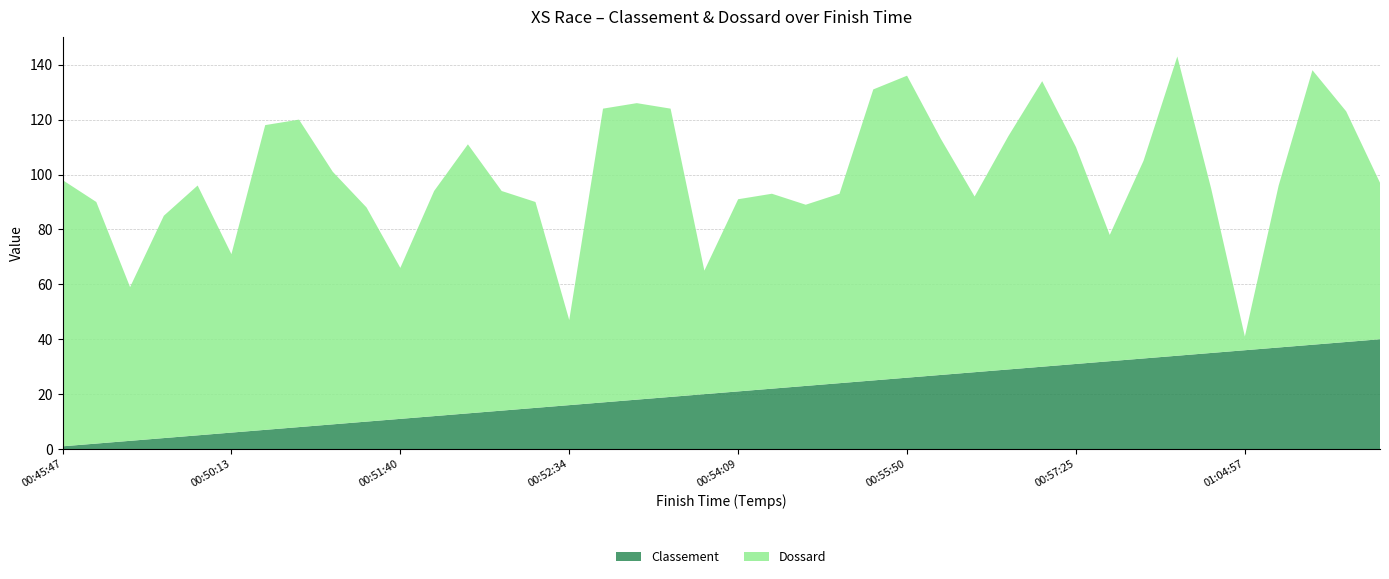

Reading right to left, extract all data points from this chart.

Classement: 40	39	38	37	36	35	34	33	32	31	30	29	28	27	26	25	24	23	22	21	20	19	18	17	16	15	14	13	12	11	10	9	8	7	6	5	4	3	2	1
Dossard: 57	84	100	59	5	60	109	72	46	79	104	85	64	86	110	106	69	66	71	70	45	105	108	107	31	75	80	98	82	55	78	92	112	111	65	91	81	56	88	97